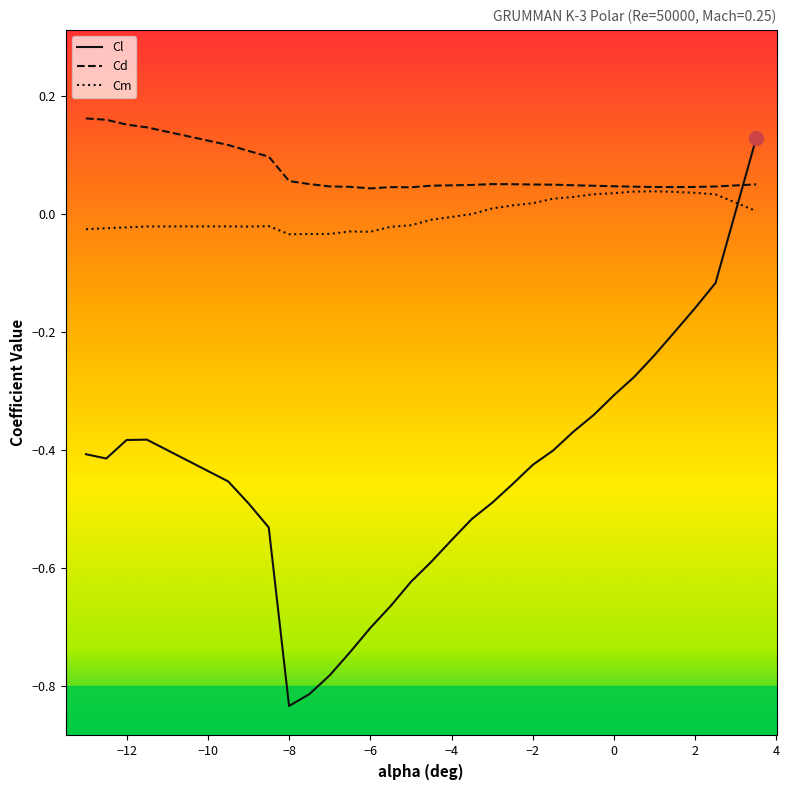

After their last crossing, which series has the higher values: Cm or Cl?

Cl